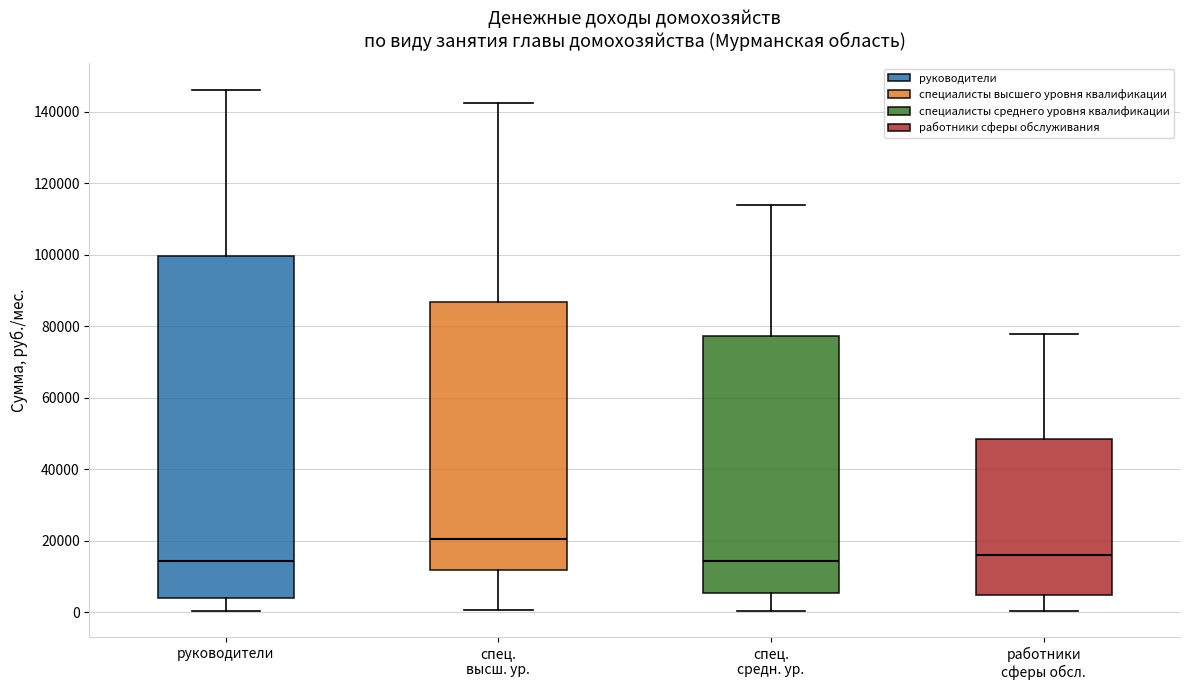

Which box is the tallest, from its lower edge to its upper edge?

руководители